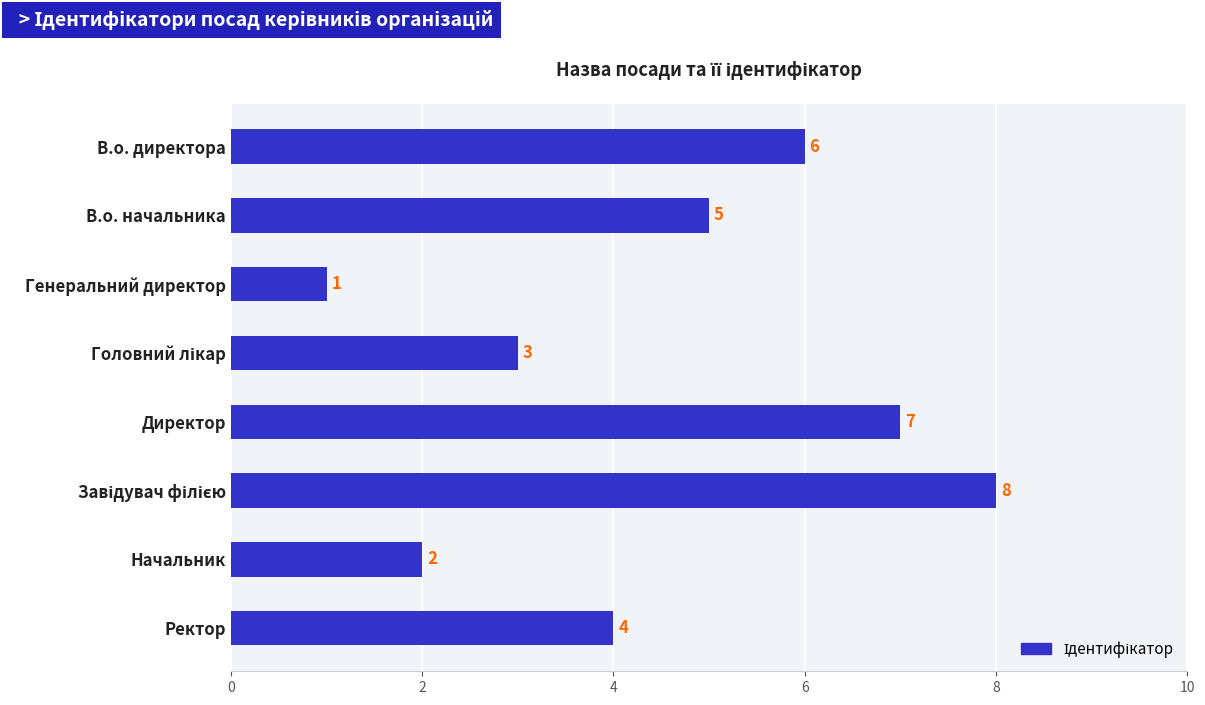

The chart shows a value of 11 at Директор. True or false?

False